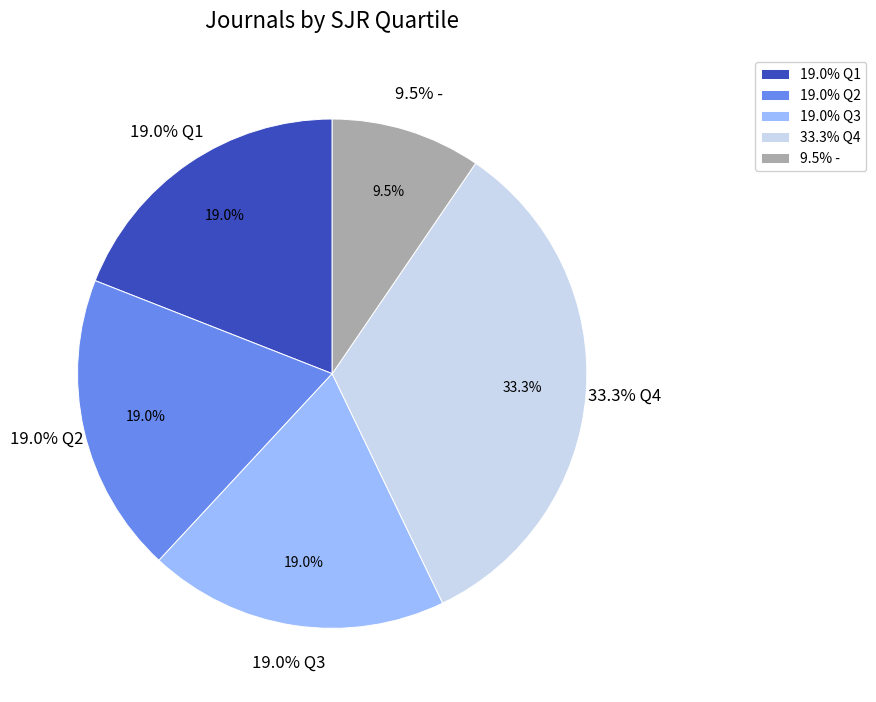

What percentage is the Q2 slice, to the nearest percent?

19%